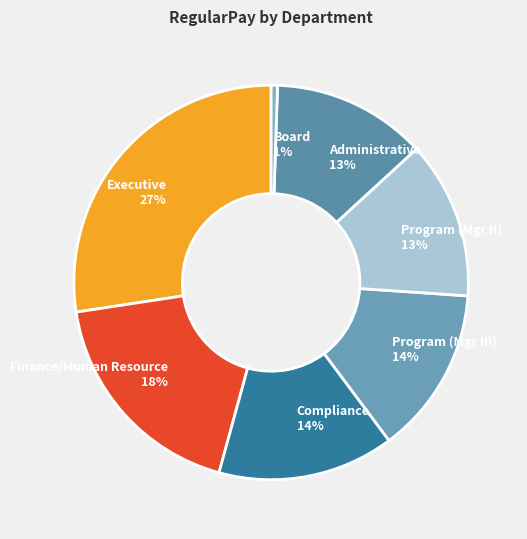

Which category has the smallest portion of the pie?

Board